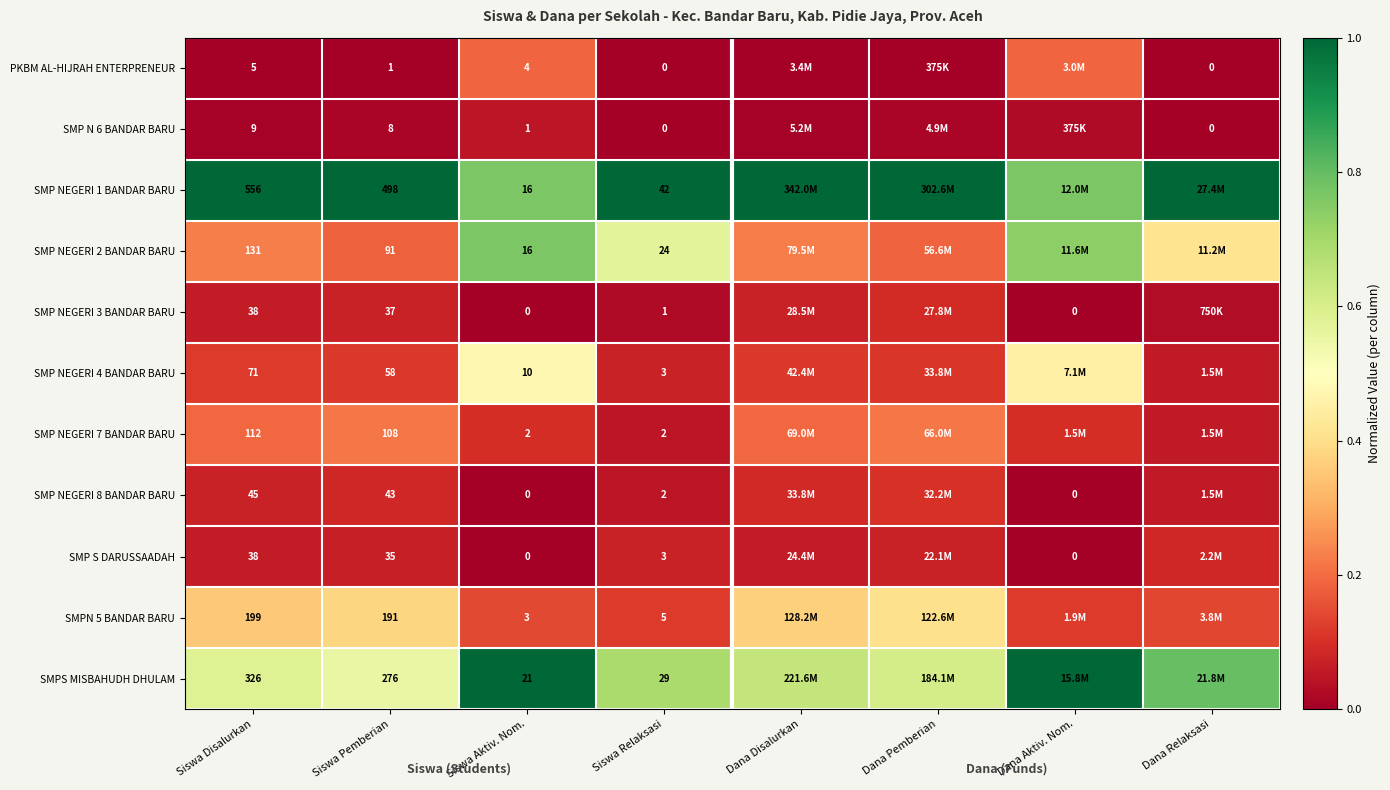

Is the value of SMP NEGERI 7 BANDAR BARU at Siswa Disalurkan greater than the value of SMP S DARUSSAADAH at Dana Aktiv. Nom.?

Yes